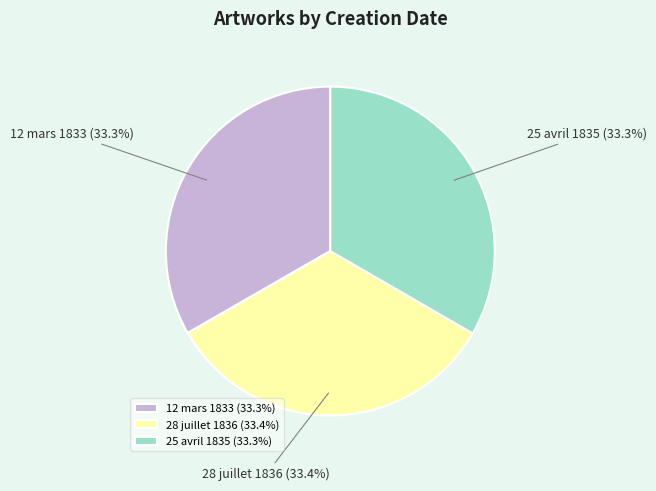

How many segments does this pie chart have?

3